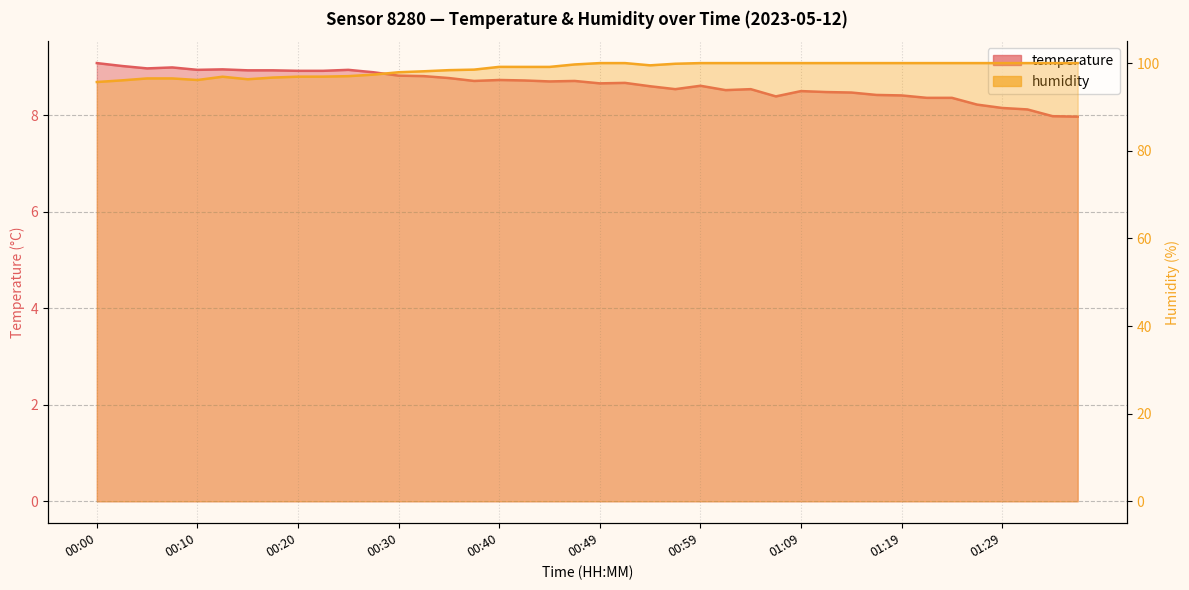

What is the total value across all series at 01:07?

108.4